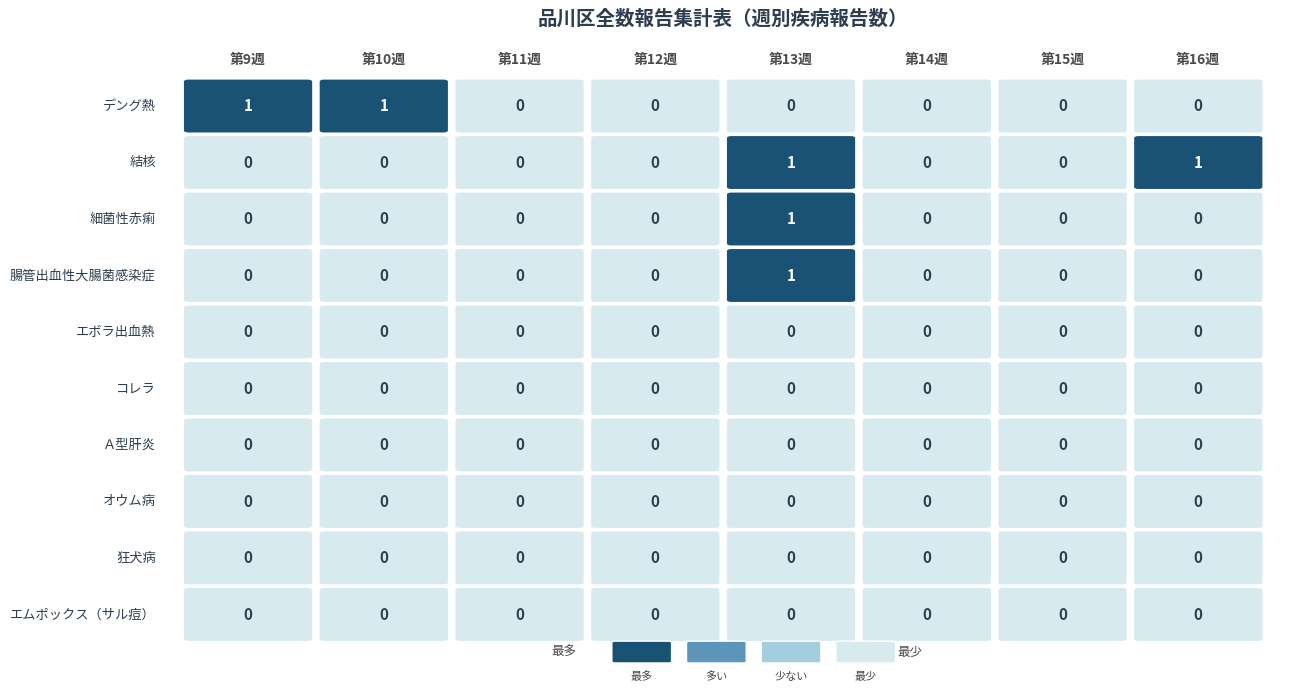

At which category is the sum across all series the highest?

13